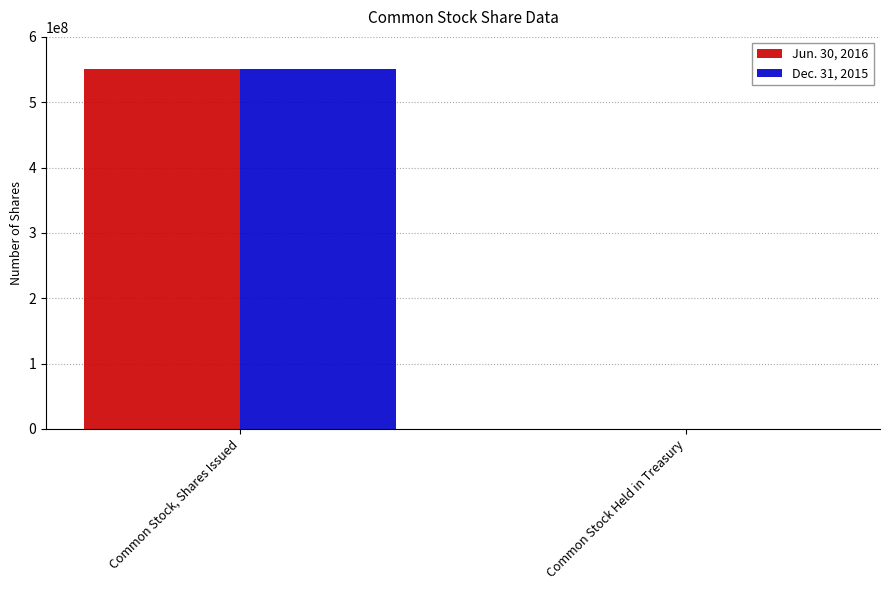

Is it true that Dec. 31, 2015 equals 550150823 at Common Stock, Shares Issued?

True